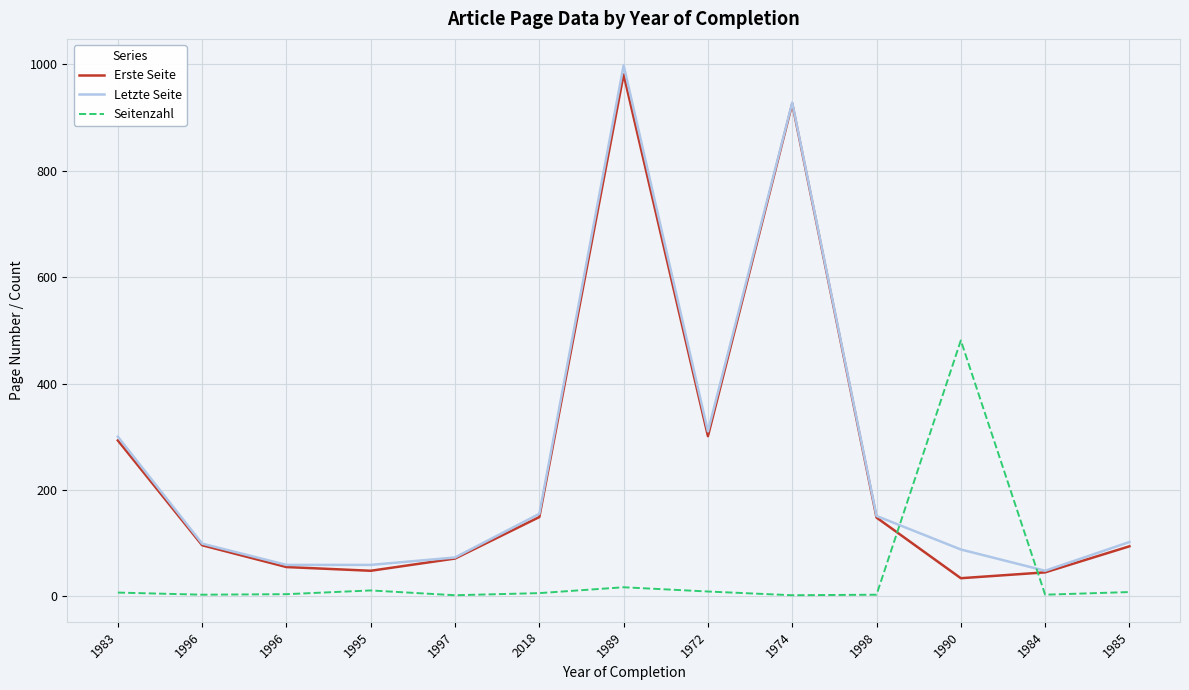

At which category is the sum across all series the highest?

1989